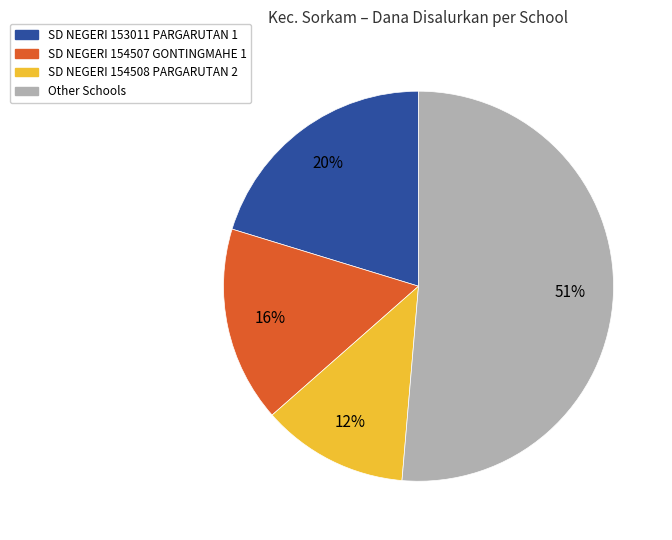

Does any single category account for the majority?

Yes